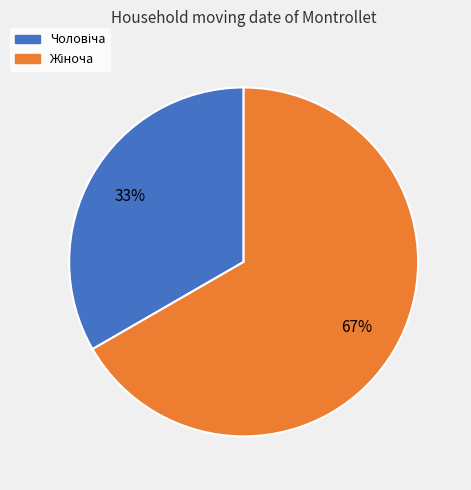

Is there a majority slice in this chart?

Yes